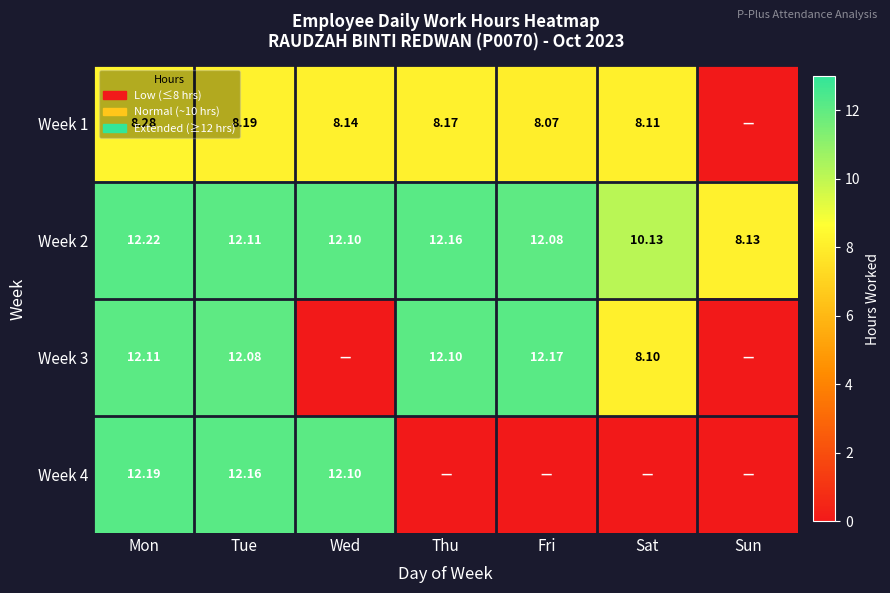

Is the value of Week 2 at Mon greater than the value of Week 3 at Fri?

Yes